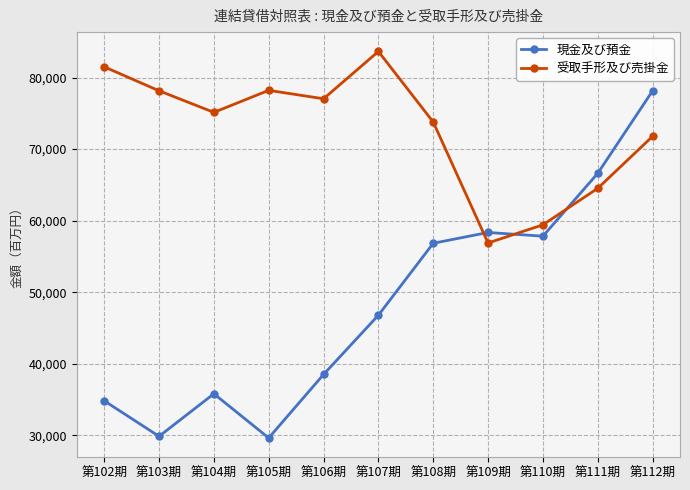

What is the highest value of the 受取手形及び売掛金 series?

83651